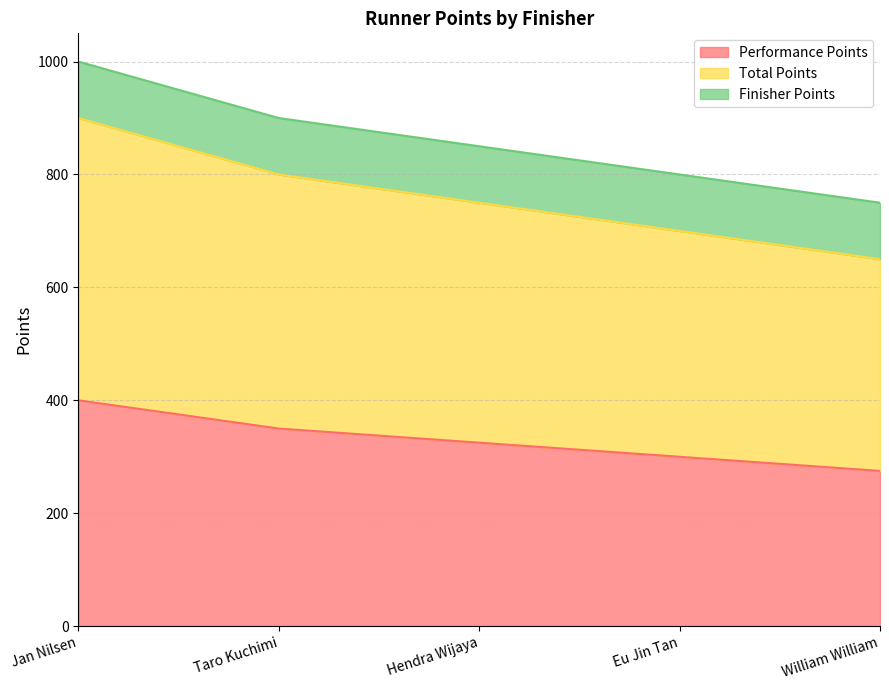

Does the chart have visible grid lines?

Yes